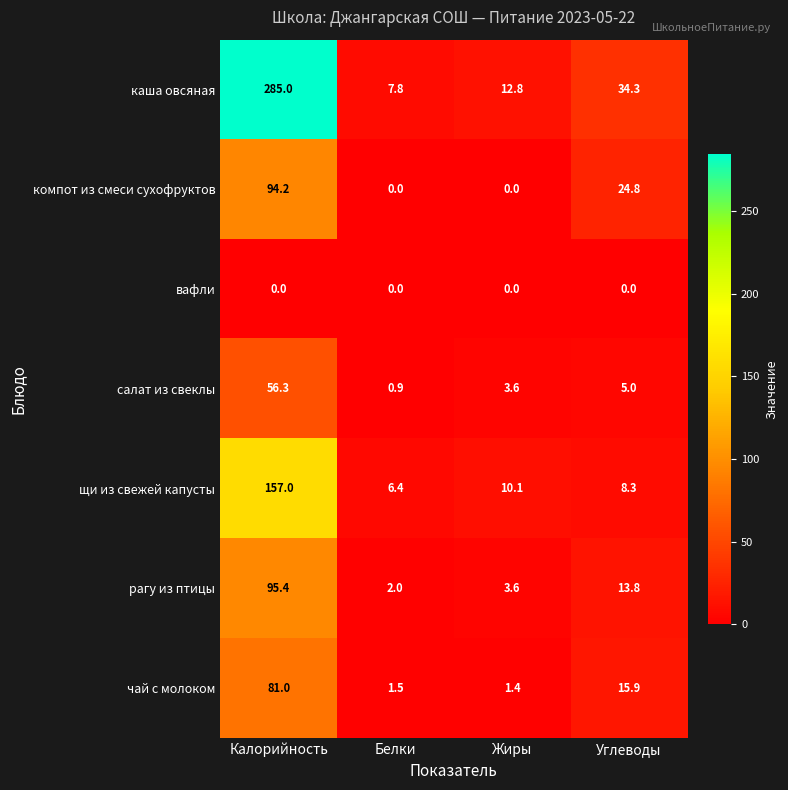

At which label is рагу из птицы closest to 48?

Углеводы